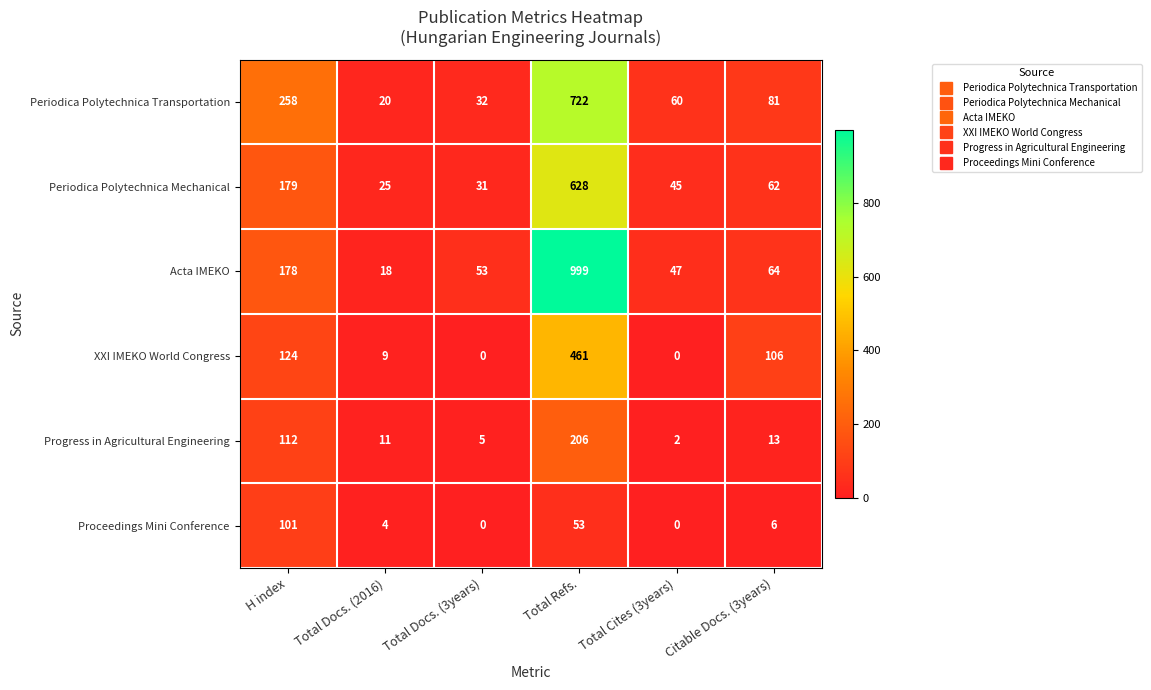

At which label does Progress in Agricultural Engineering reach its minimum?

Total Cites (3years)